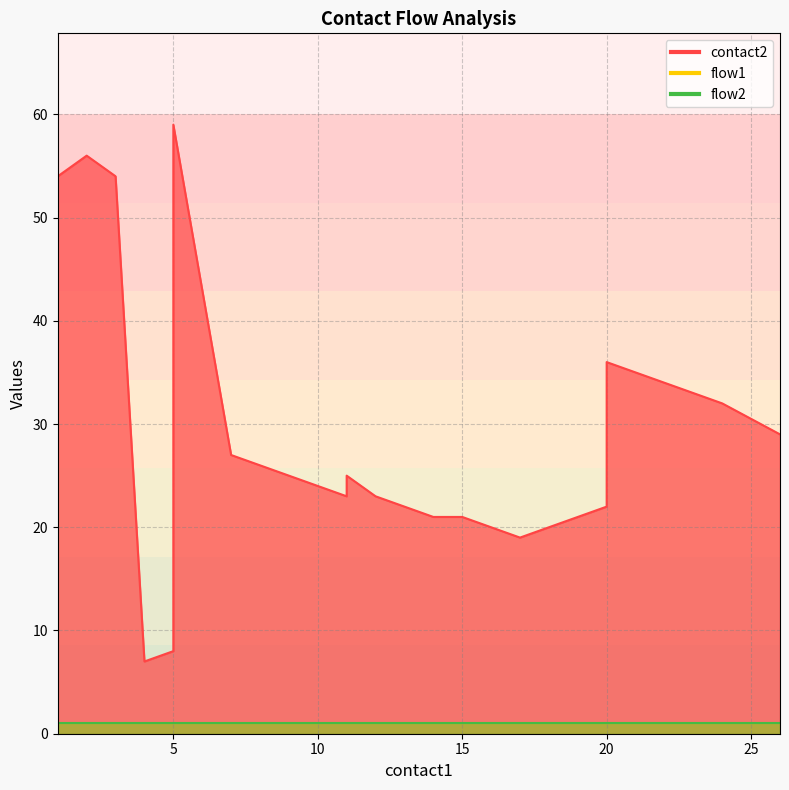

How many distinct data groups are displayed?

3